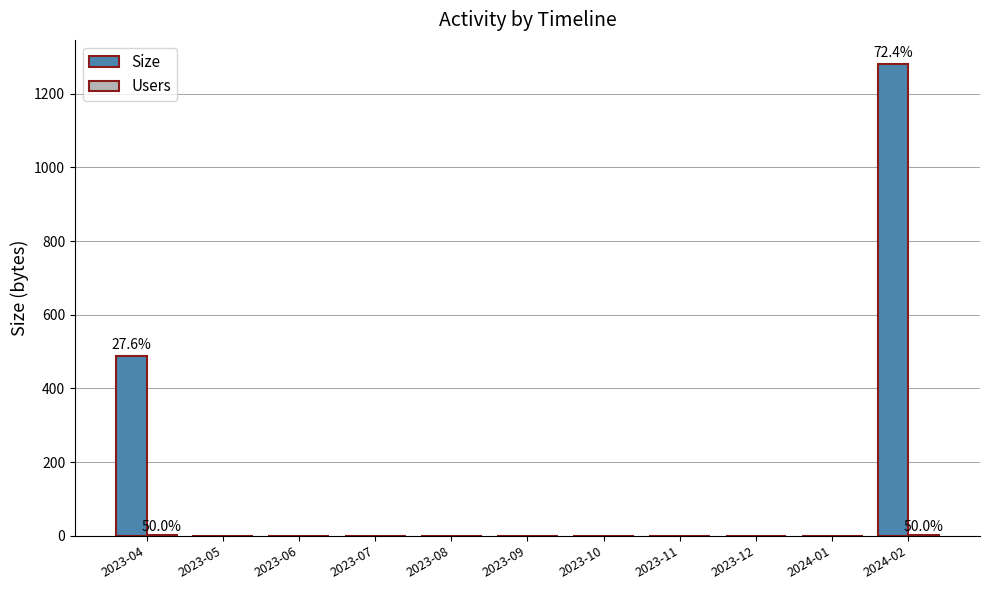

At which category does the chart reach its peak across all series?

2024-02